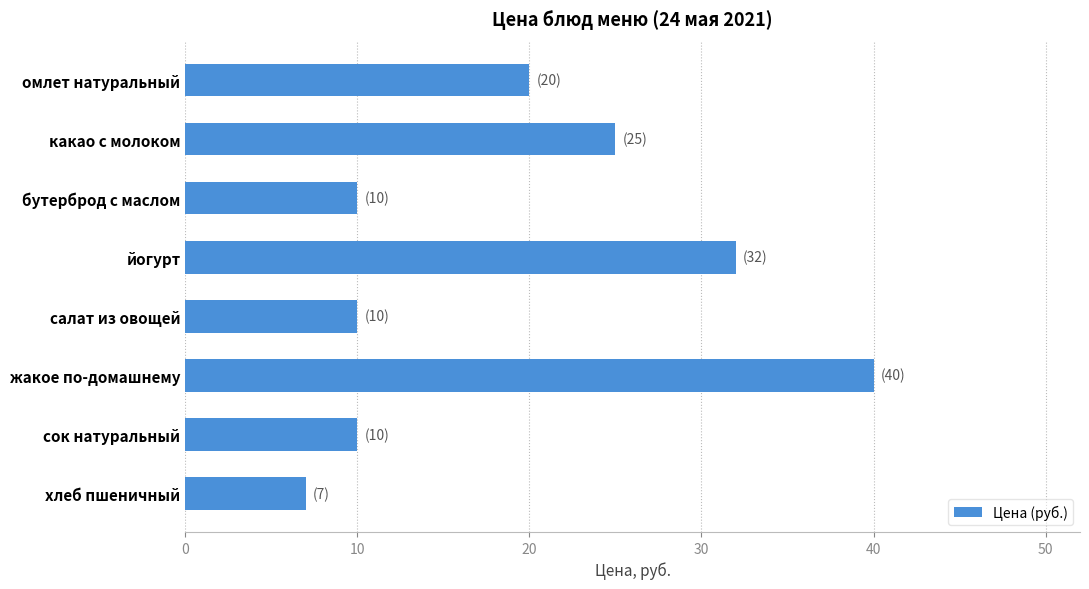

Read the value at какао с молоком.

25